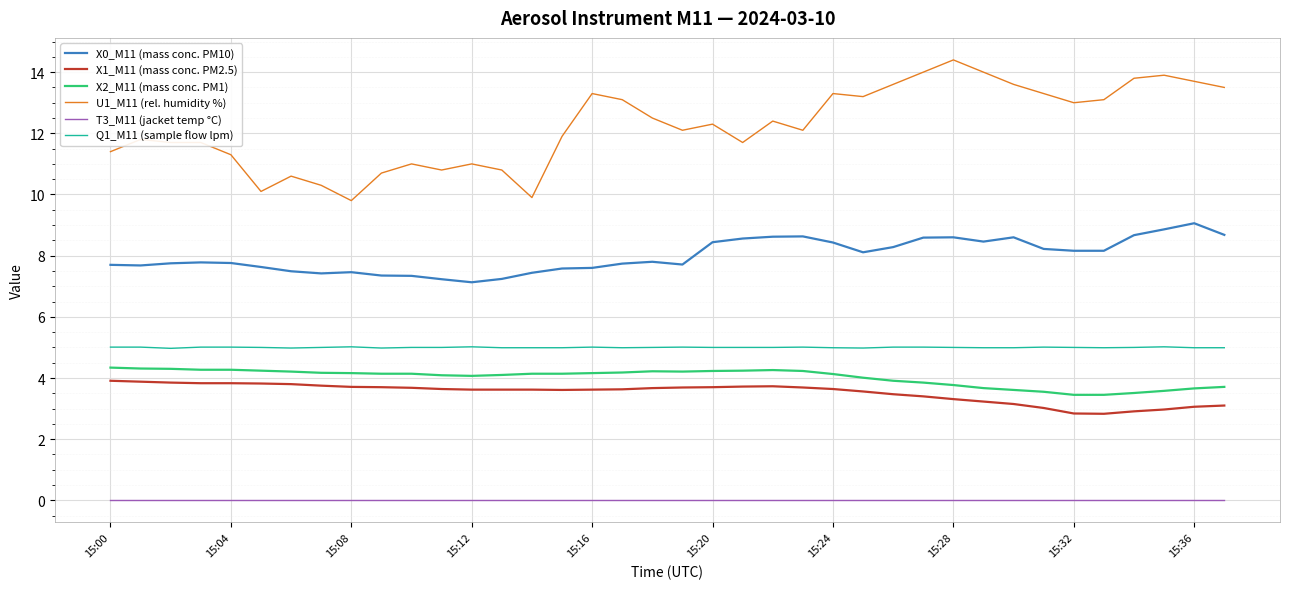

What is the difference between the maximum and minimum values in the X2_M11 (mass conc. PM1) series?

0.9